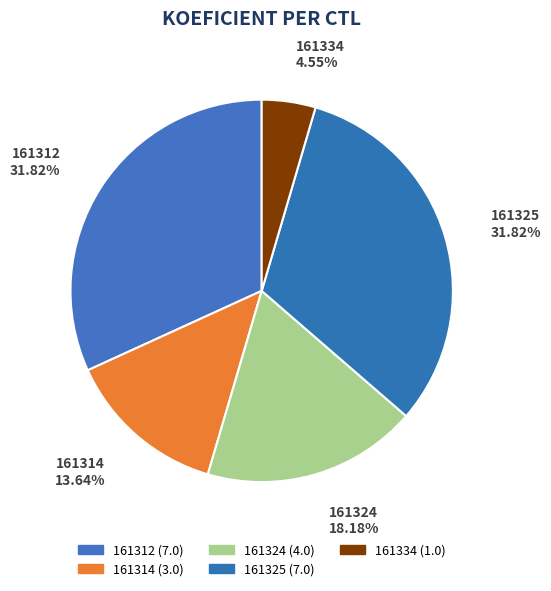

What percentage is NOT represented by 161334?

95.5%